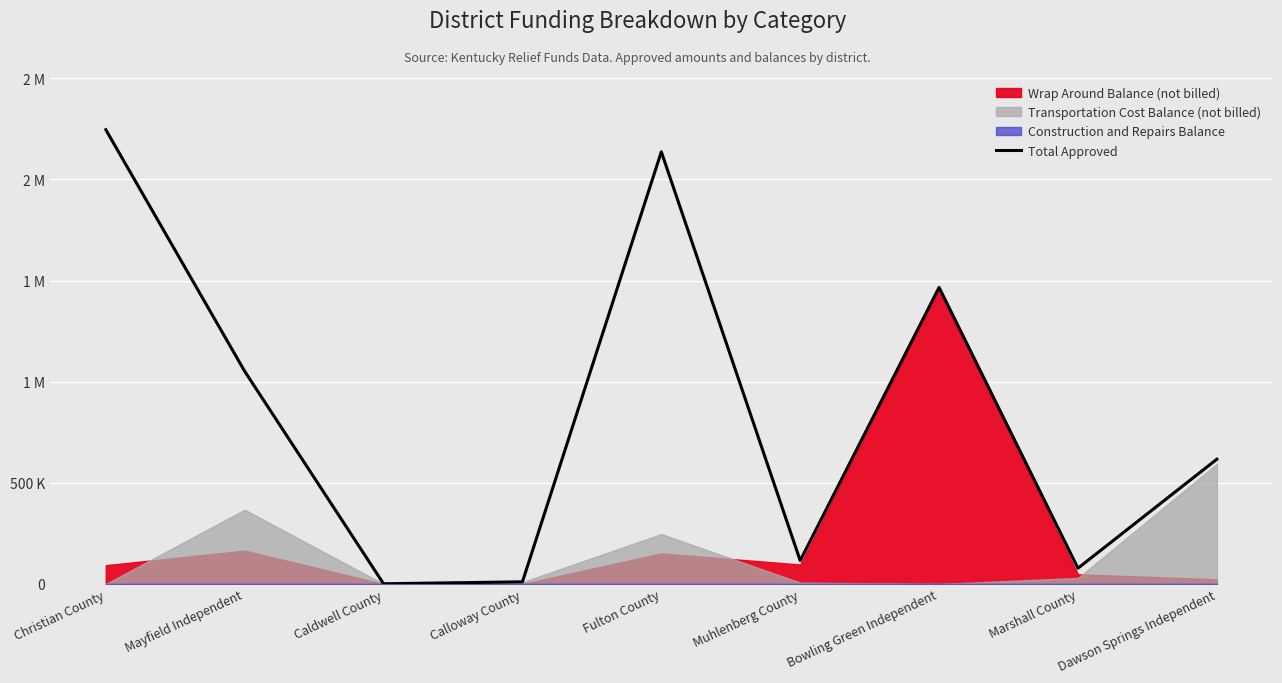

Count the number of values greater than 616804.

4